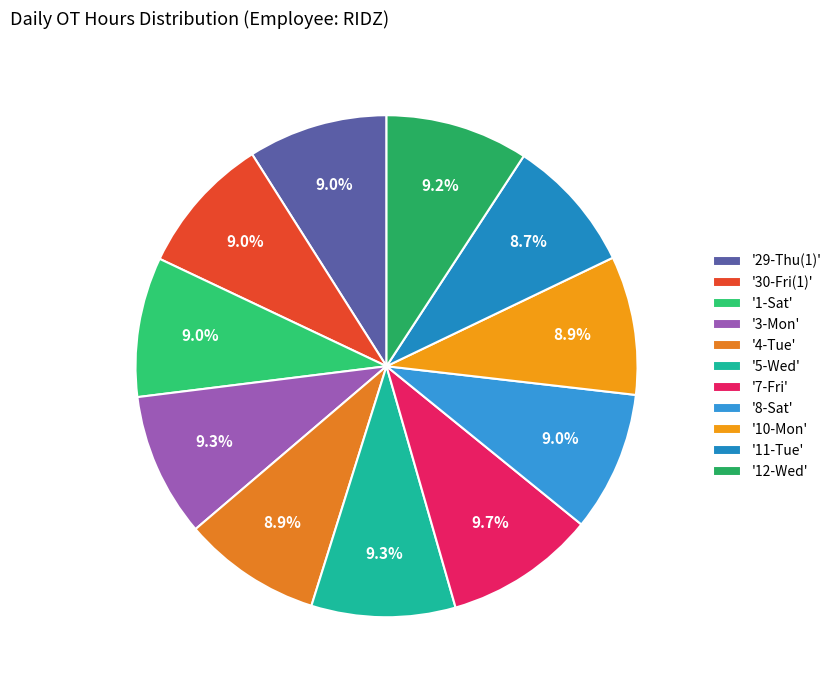

How many segments does this pie chart have?

11